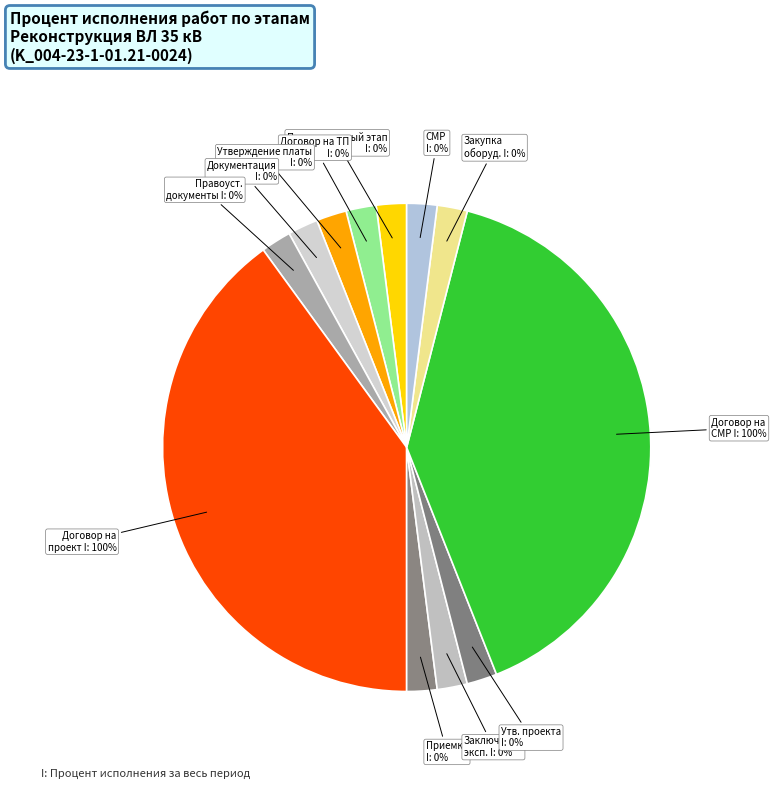

To the nearest percent, what is the average slice percentage?

8%